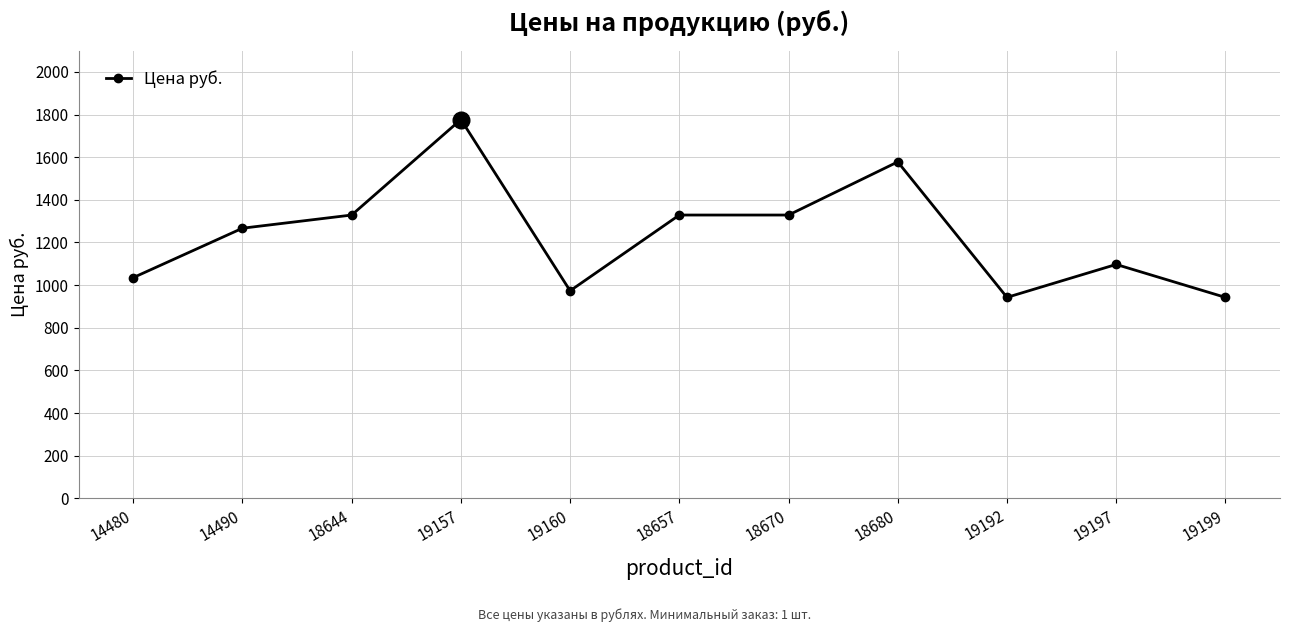

What is the label of the 1st point from the right?

19199